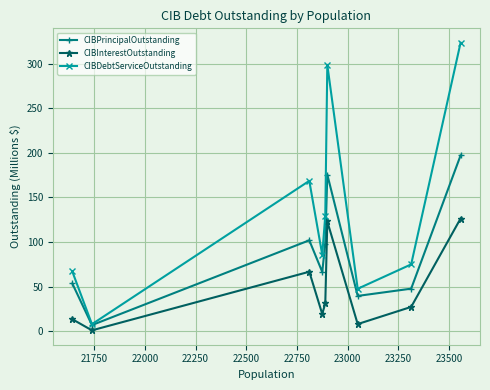

What is the maximum value shown in the chart?

323.4